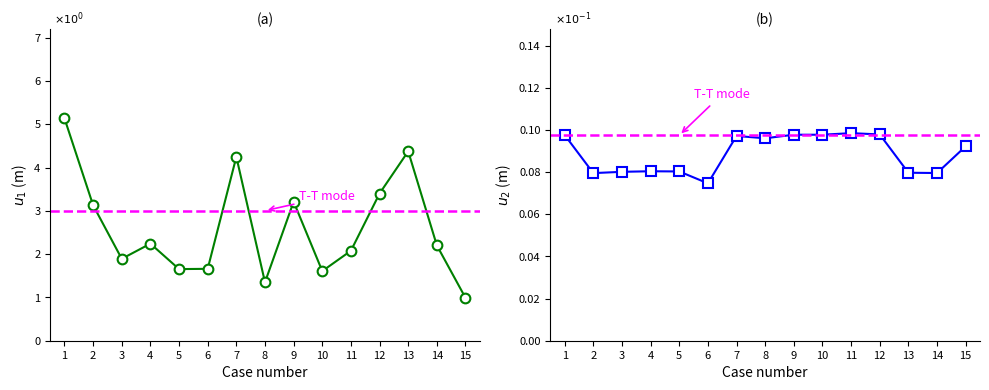

What is the sum of all values?

39.2